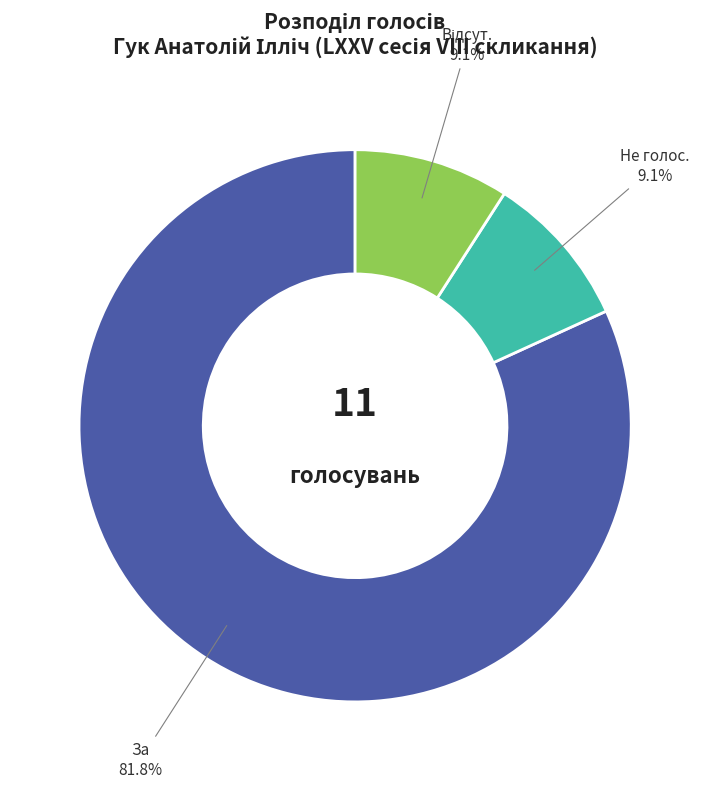

Which category has the biggest portion of the pie?

За